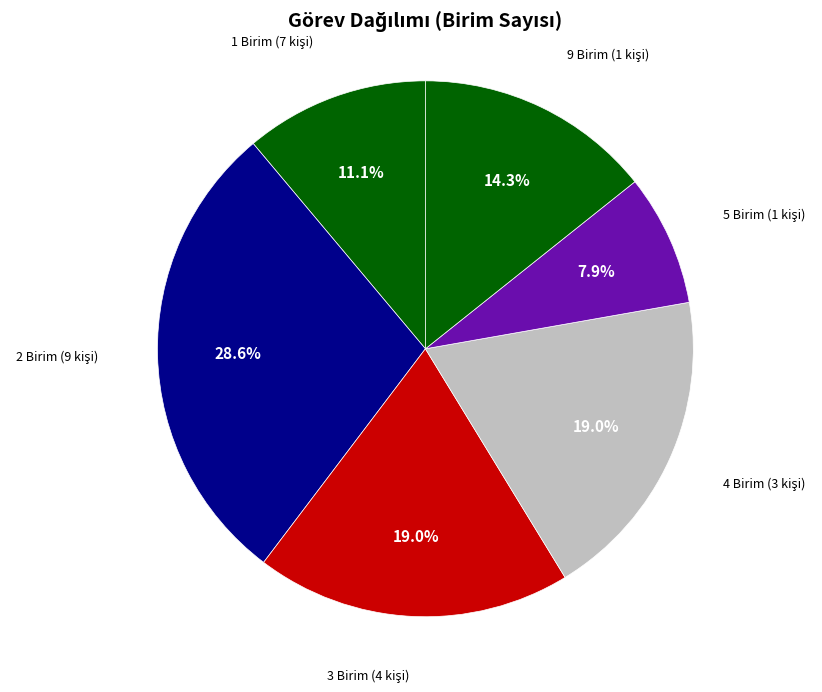

Is there a majority slice in this chart?

No